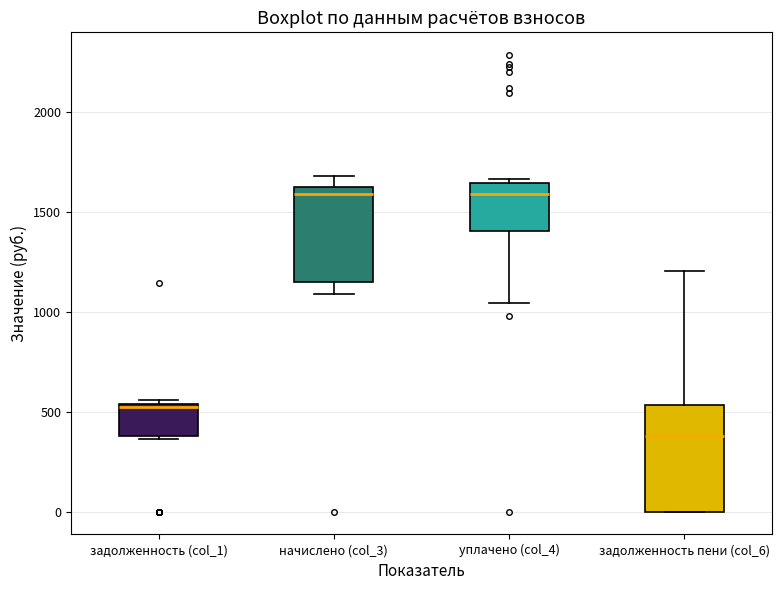

Which box has the lowest median line?

задолженность пени (col_6)